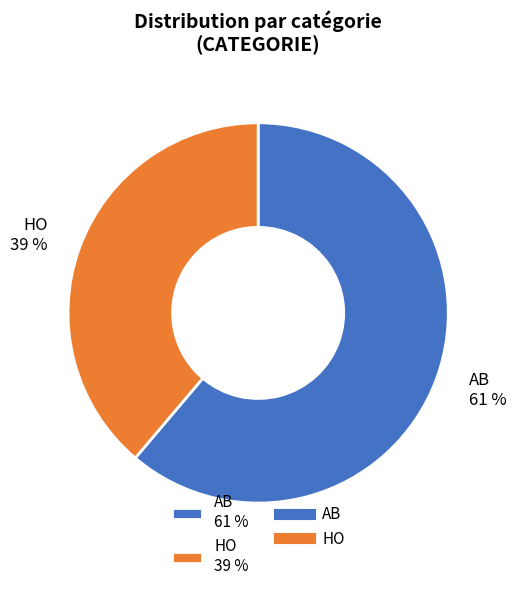

Which category has the smallest portion of the pie?

HO